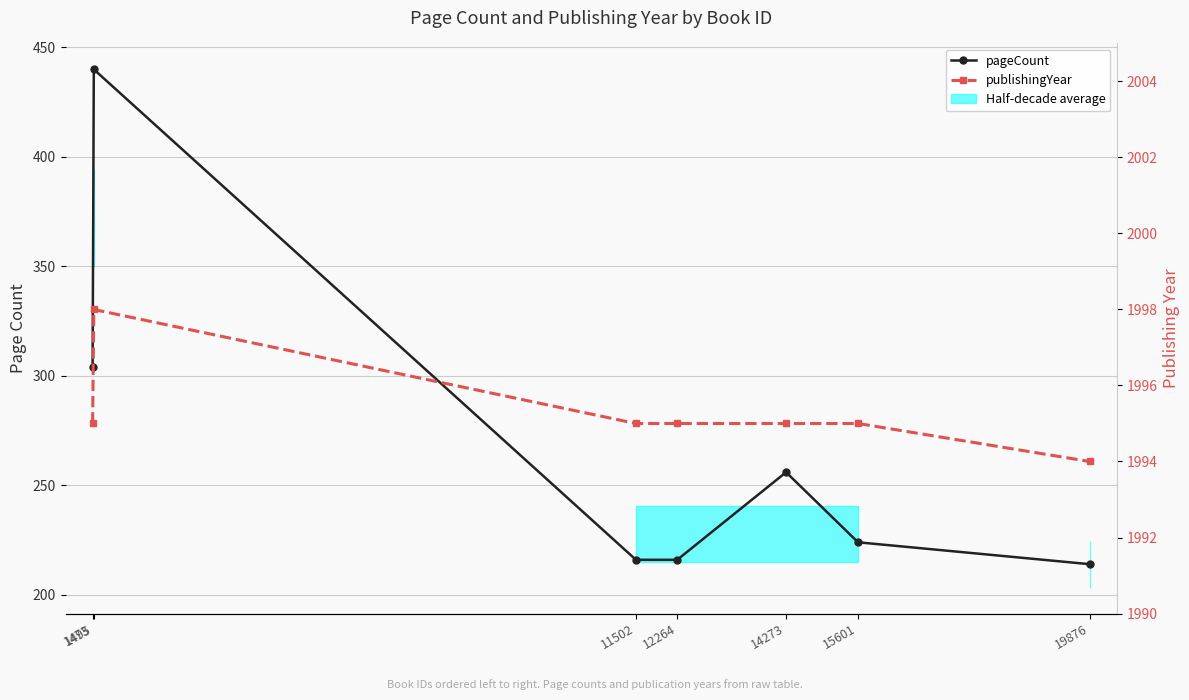

What is the minimum value for pageCount?

214